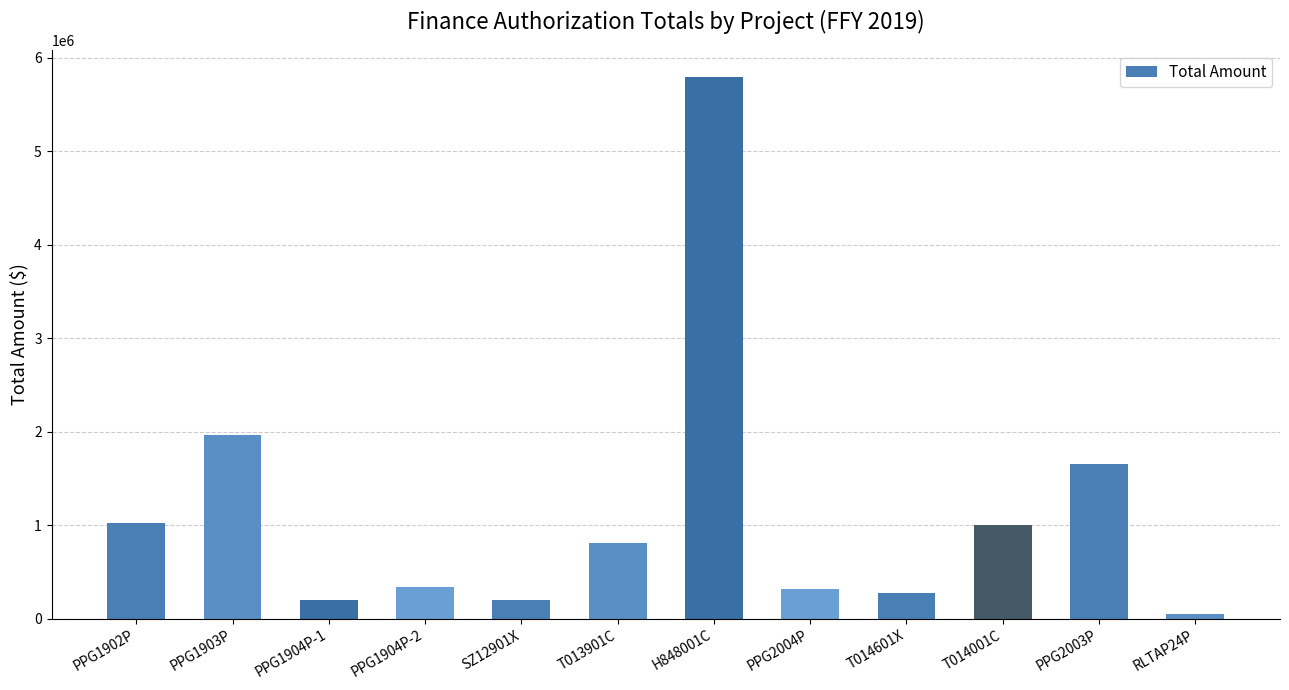

What is the maximum value shown in the chart?

5795000.0